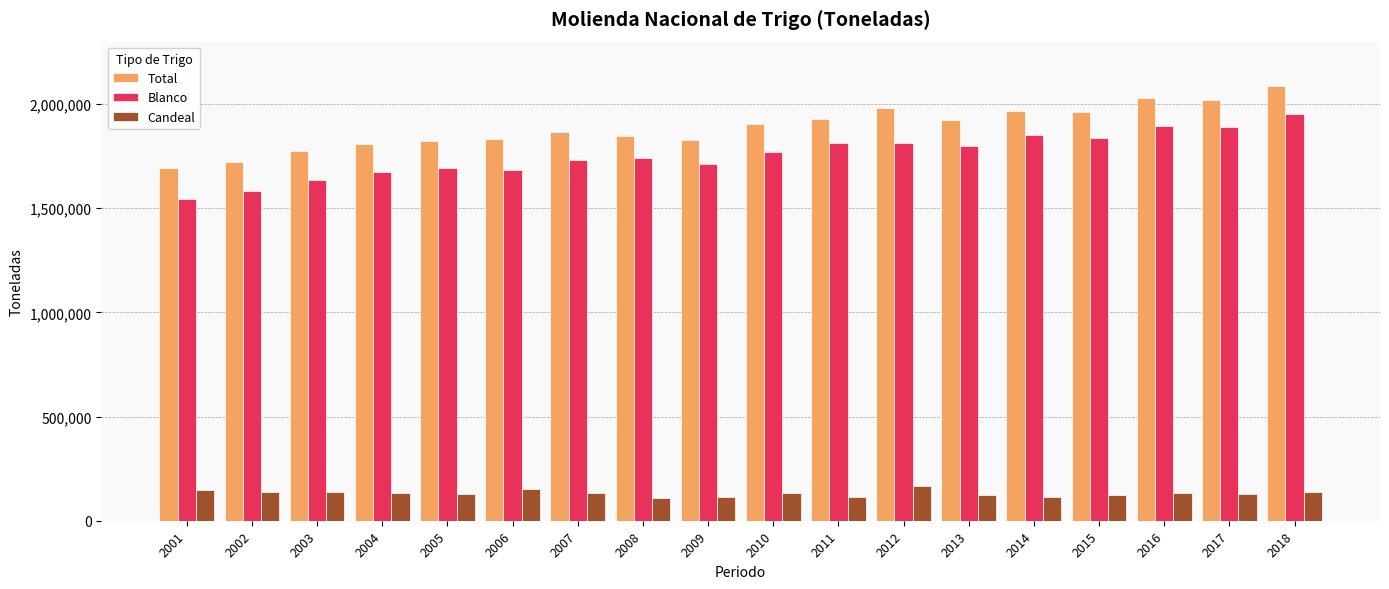

At 2008, list the series in order from smallest to largest.

Candeal, Blanco, Total